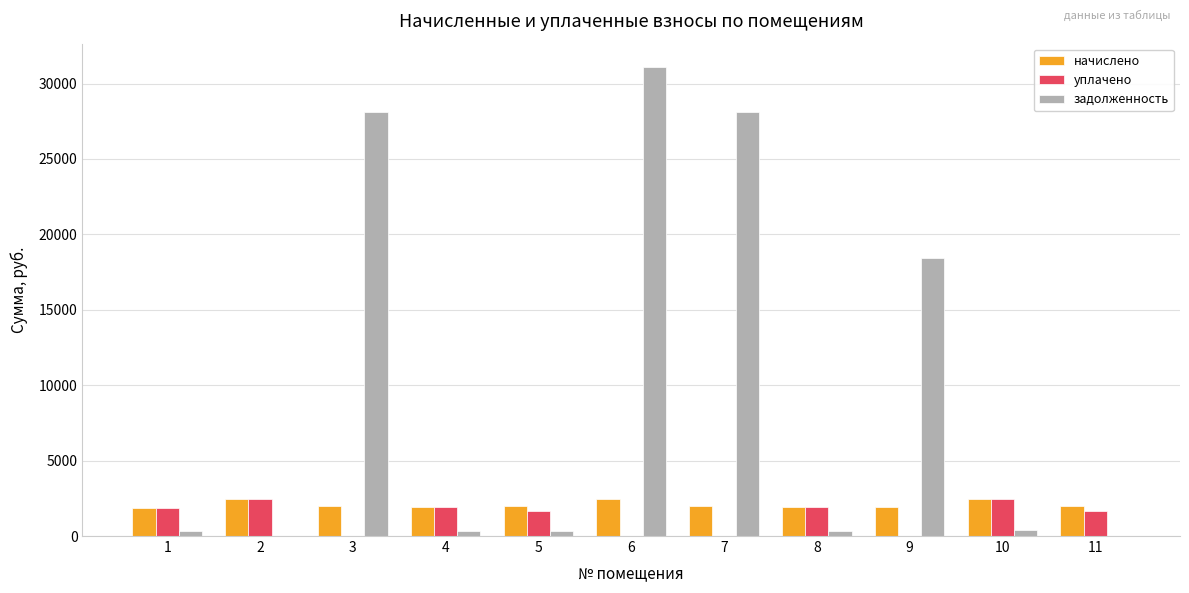

Is the value of задолженность at 5 greater than the value of начислено at 8?

No